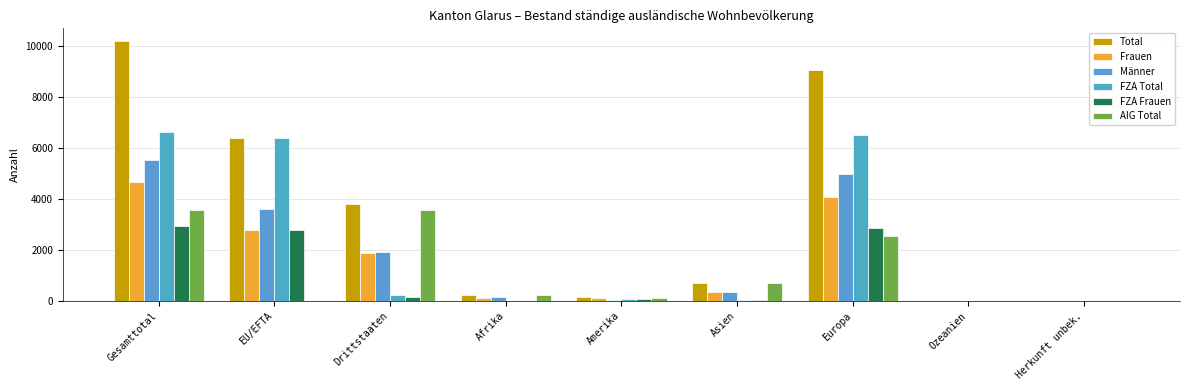

Where is Frauen nearest to the value 2332?

EU/EFTA